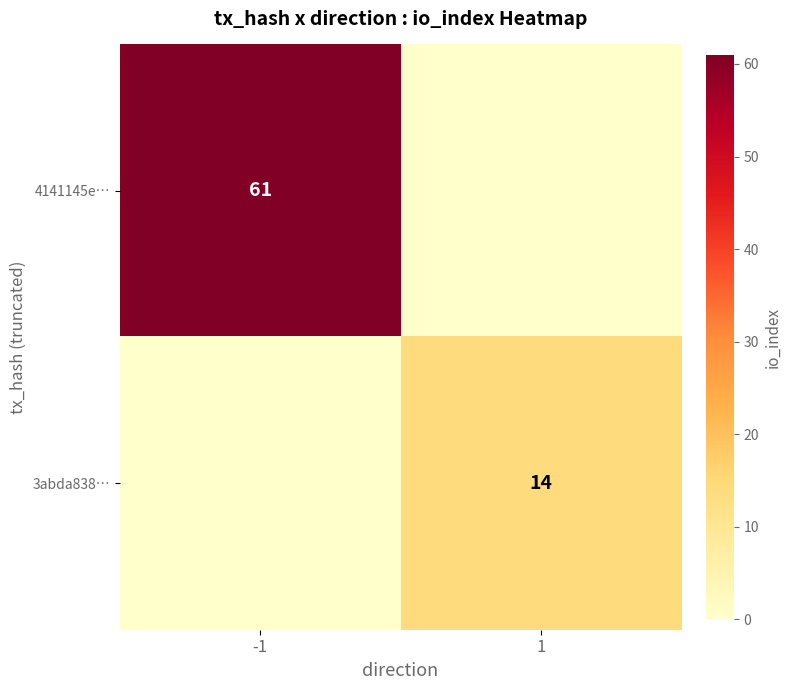

At which category is the sum across all series the highest?

-1